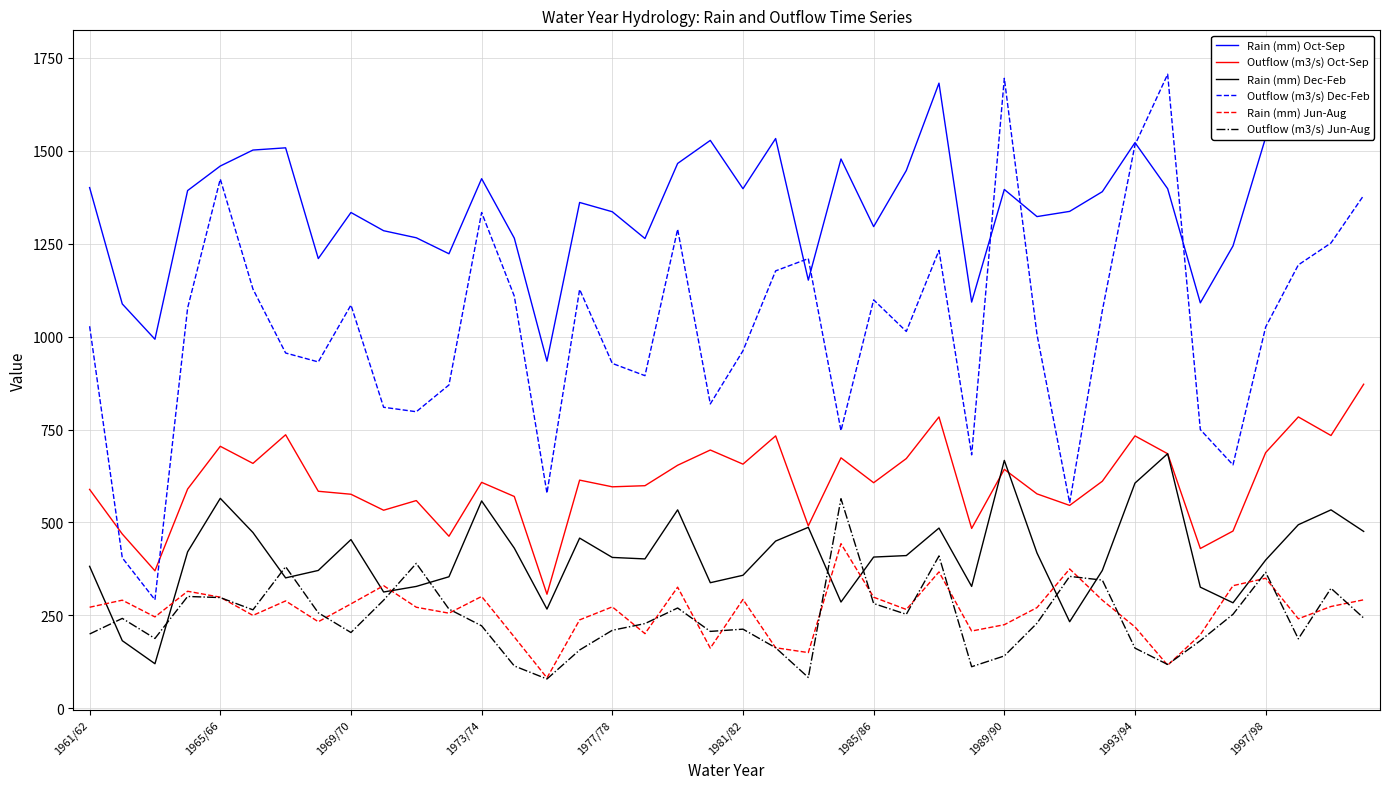

What is the highest value of the Rain (mm) Jun-Aug series?

443